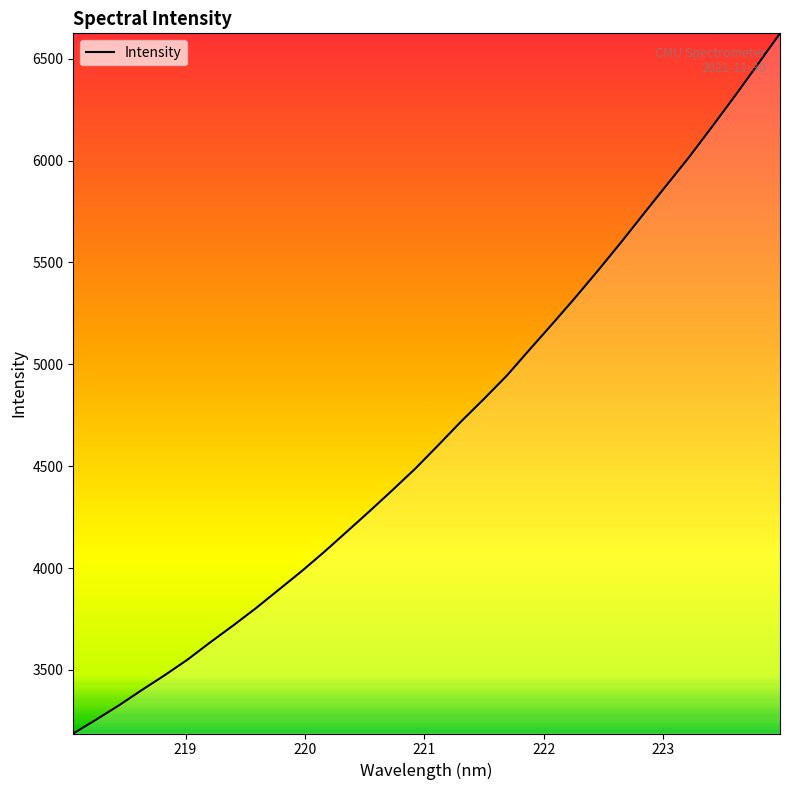

What is the maximum value shown in the chart?

6624.4